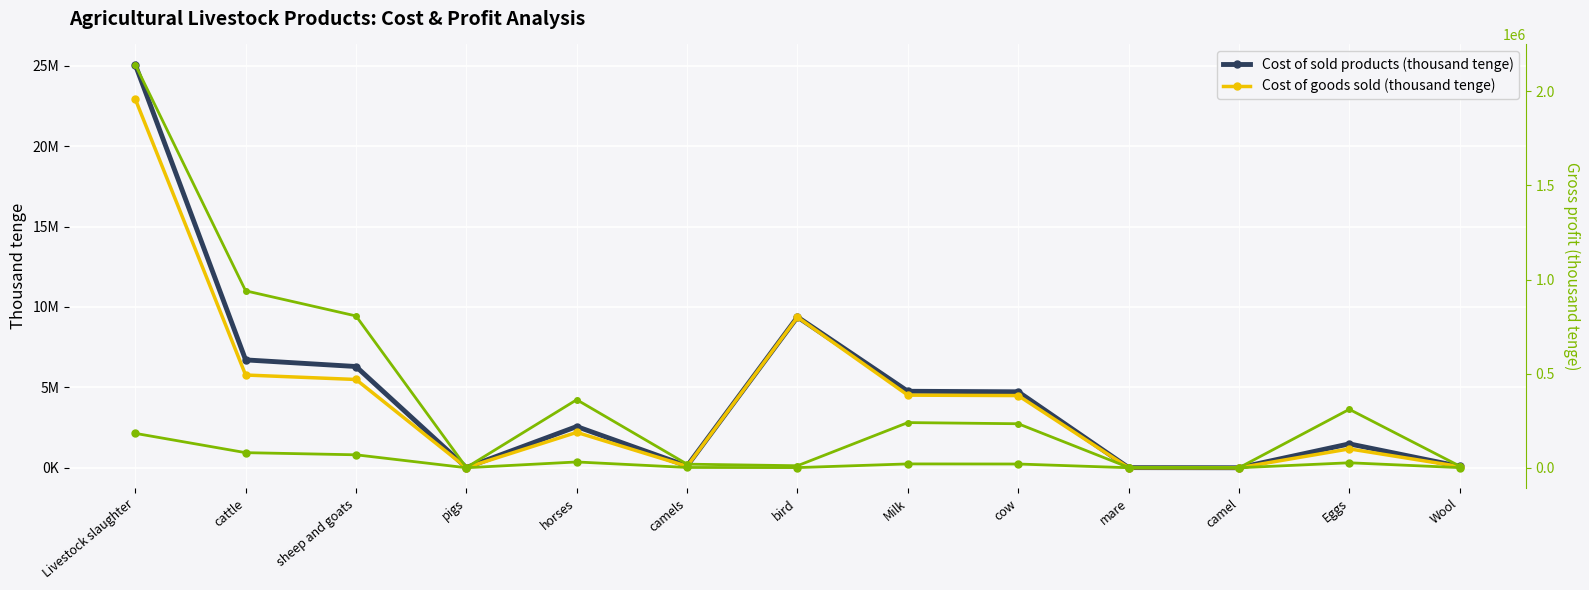

List the labels in order of Cost of sold products (thousand tenge) value, largest first.

Livestock slaughter, bird, cattle, sheep and goats, Milk, cow, horses, Eggs, camels, Wool, pigs, mare, camel